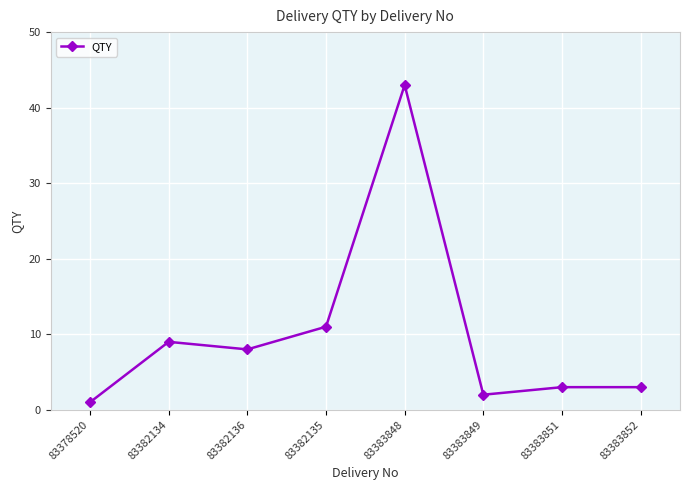

What is the maximum value shown in the chart?

43